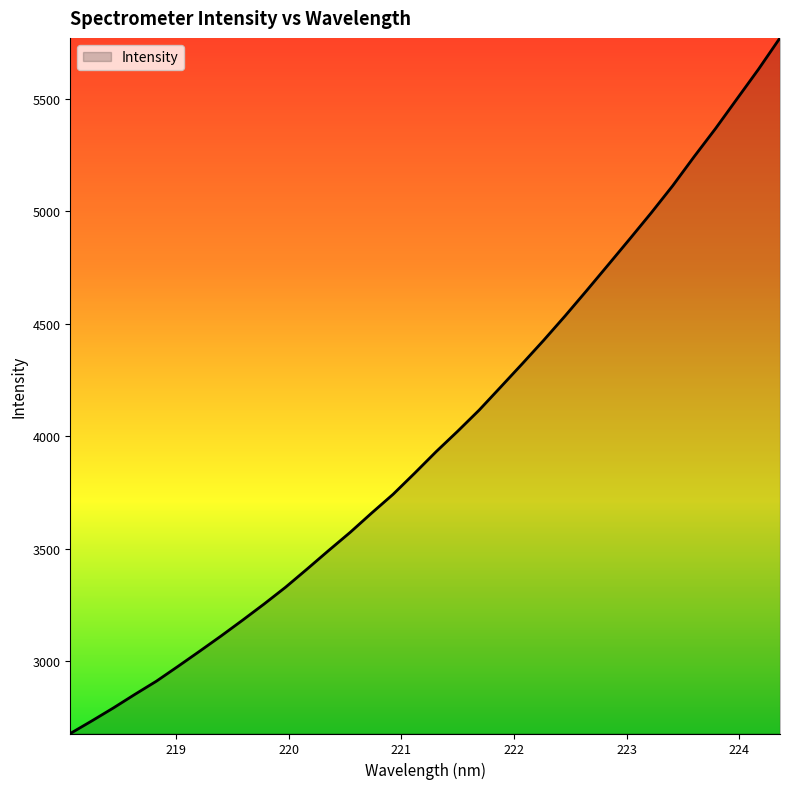

What is the smallest value displayed?

2678.2